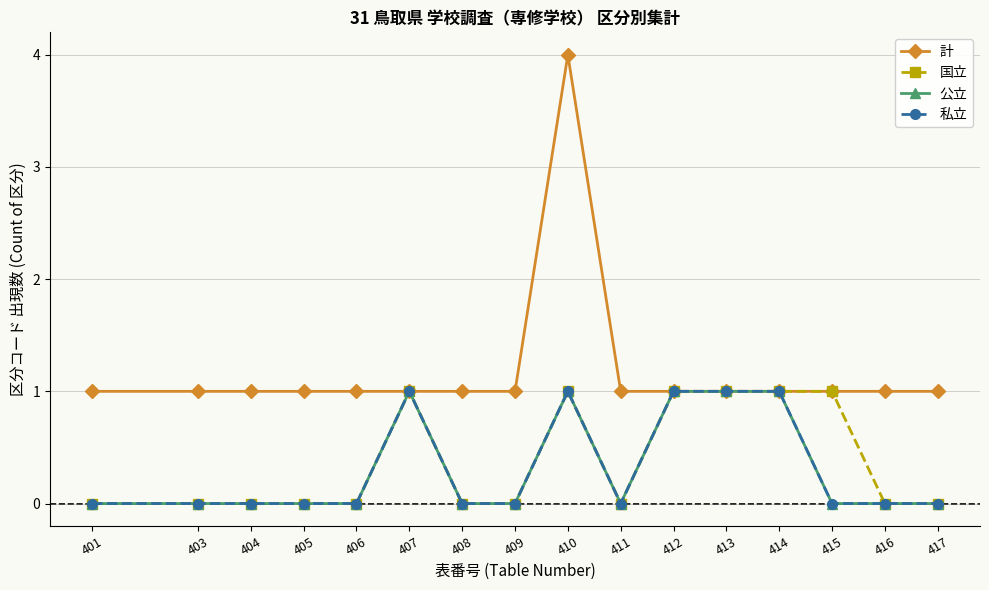

Is this an area chart (filled region under the line)?

No